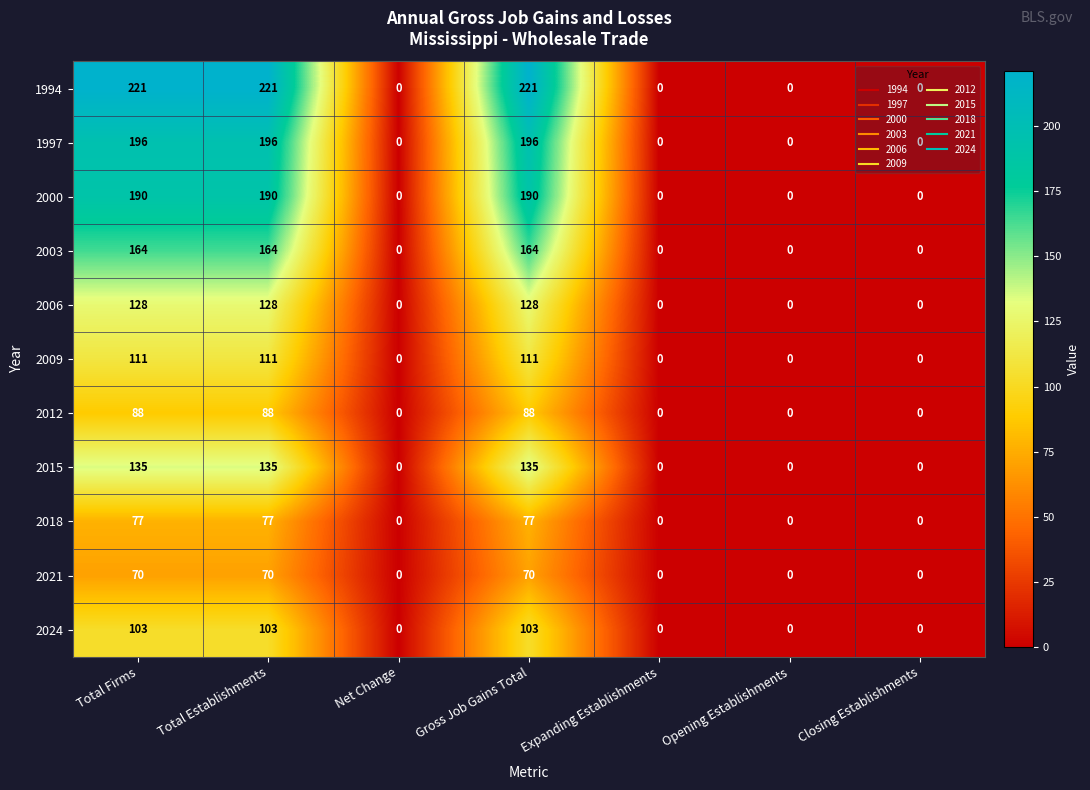

What is the difference between the maximum and minimum values in the 2006 series?

128